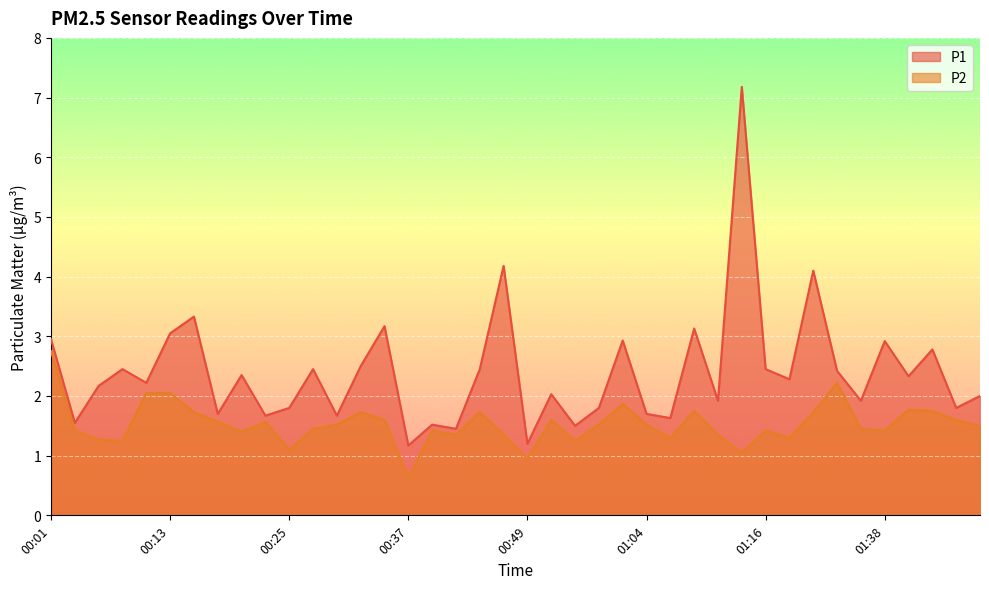

The P1 series shows 2.4 at 00:20. True or false?

True